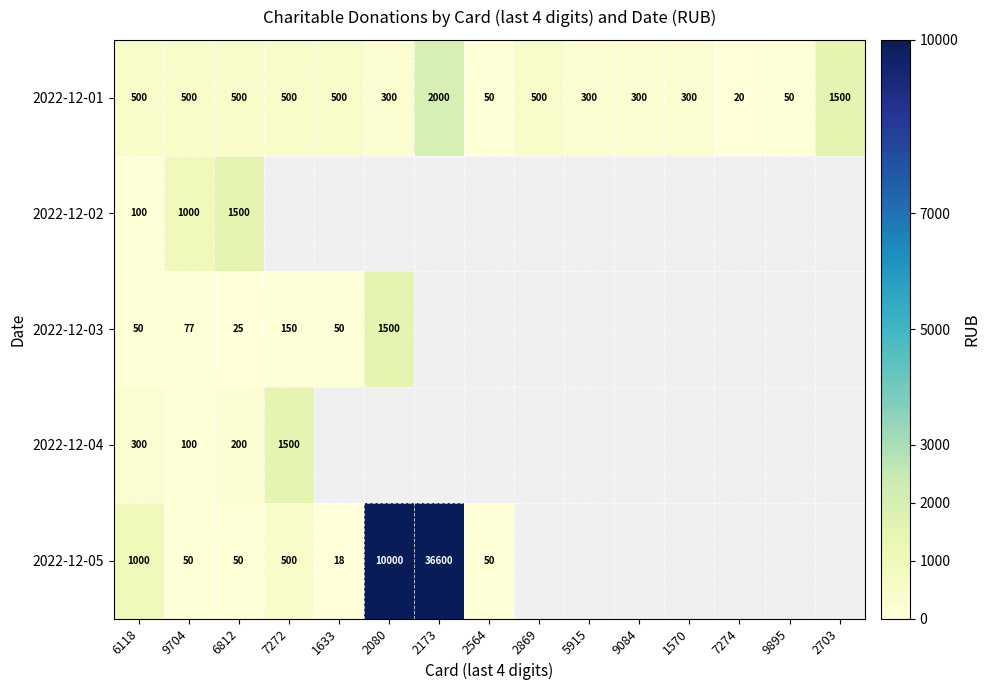

Between 2173 and 9704, which is larger?

2173